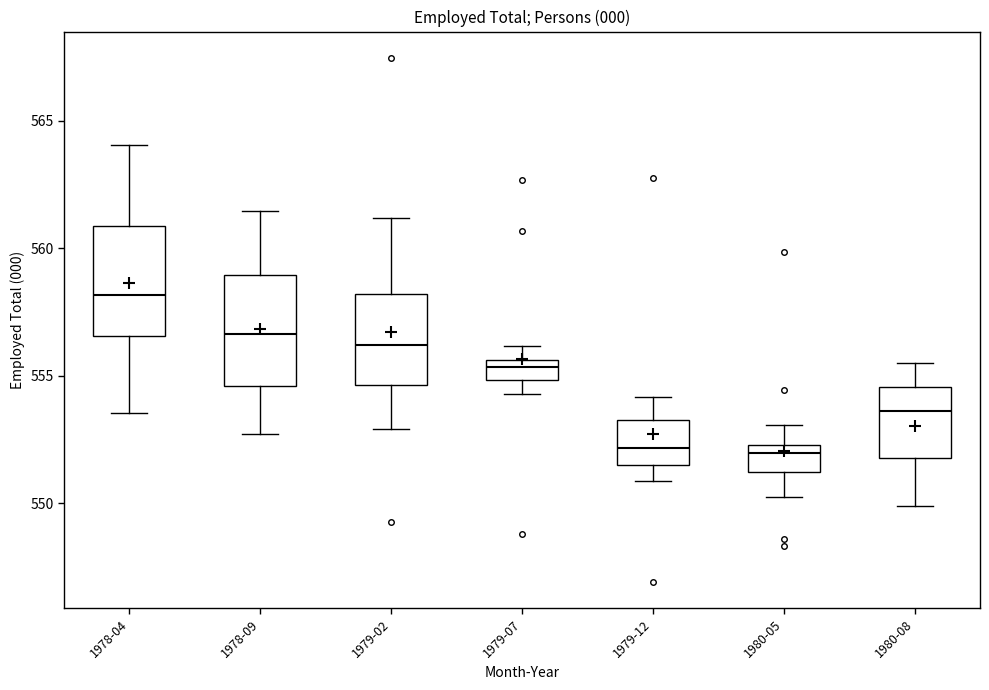

Which box's median line is the highest?

1978-04